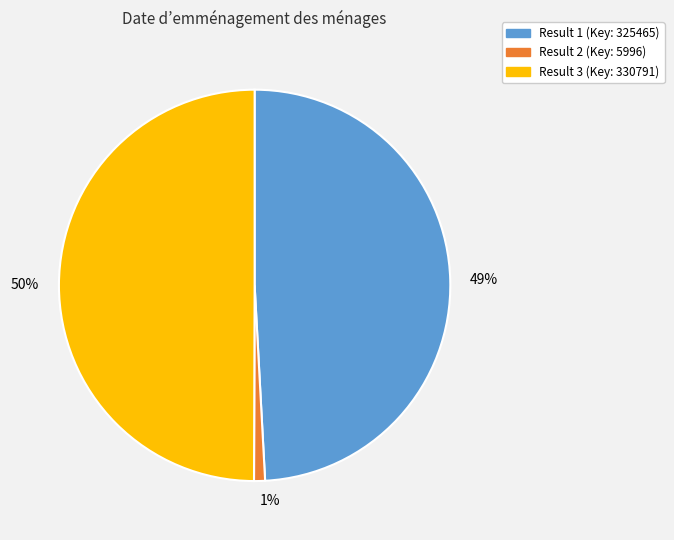

To the nearest percent, what portion does Result 1 (Key: 325465) represent?

49%